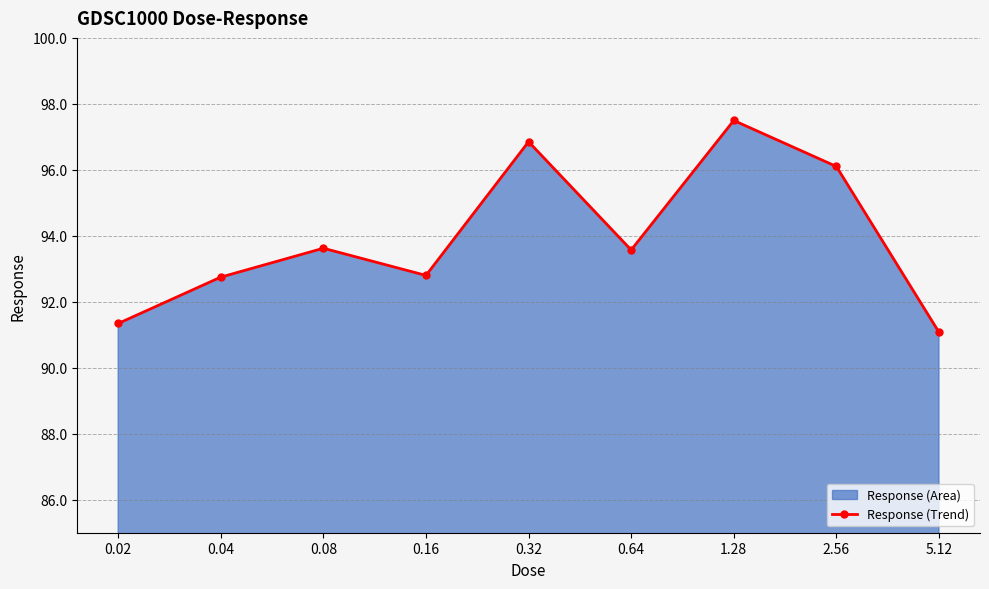

What is the smallest value displayed?

91.1